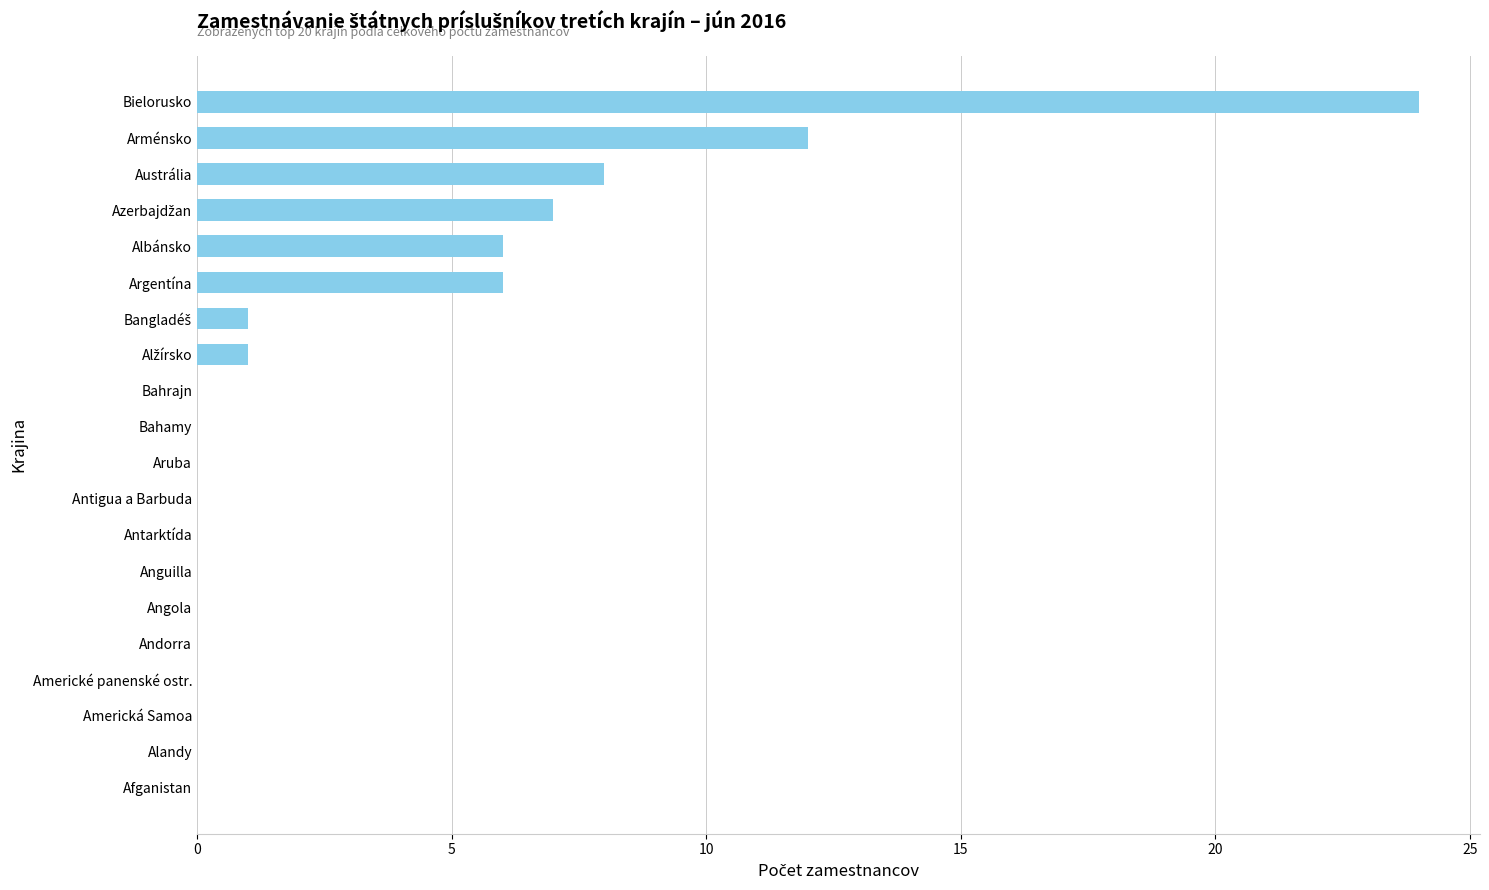

Are the bars horizontal?

Yes